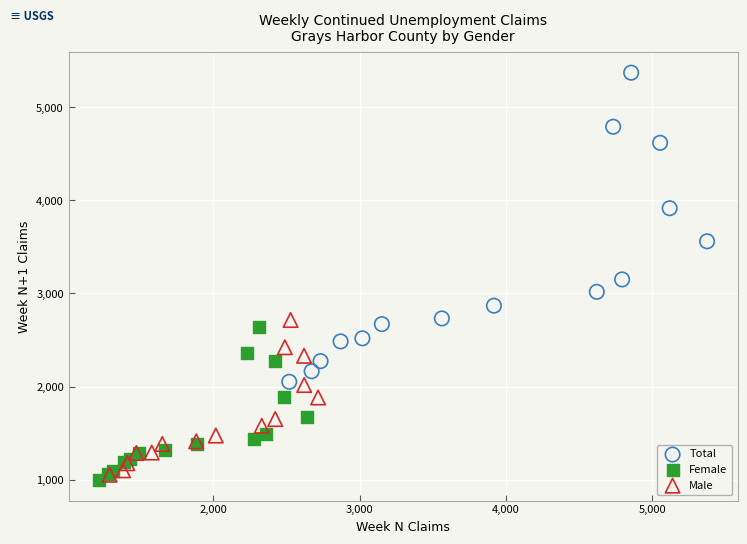

Which series reaches the maximum Y coordinate?

Total